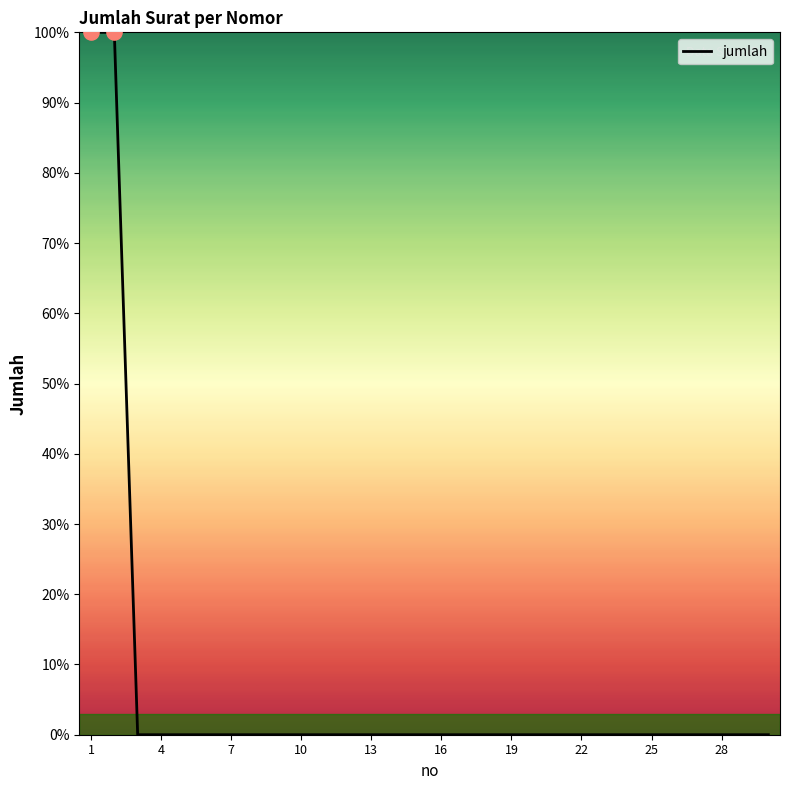

Is this an area chart (filled region under the line)?

Yes